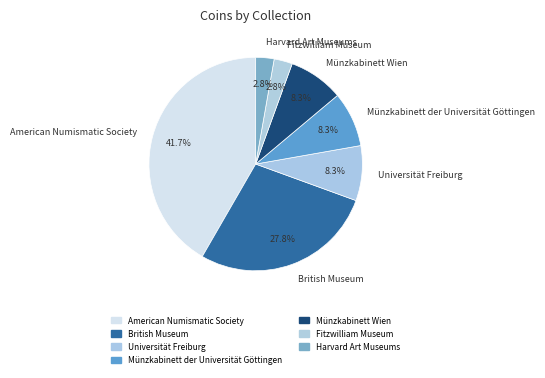

How many segments does this pie chart have?

7